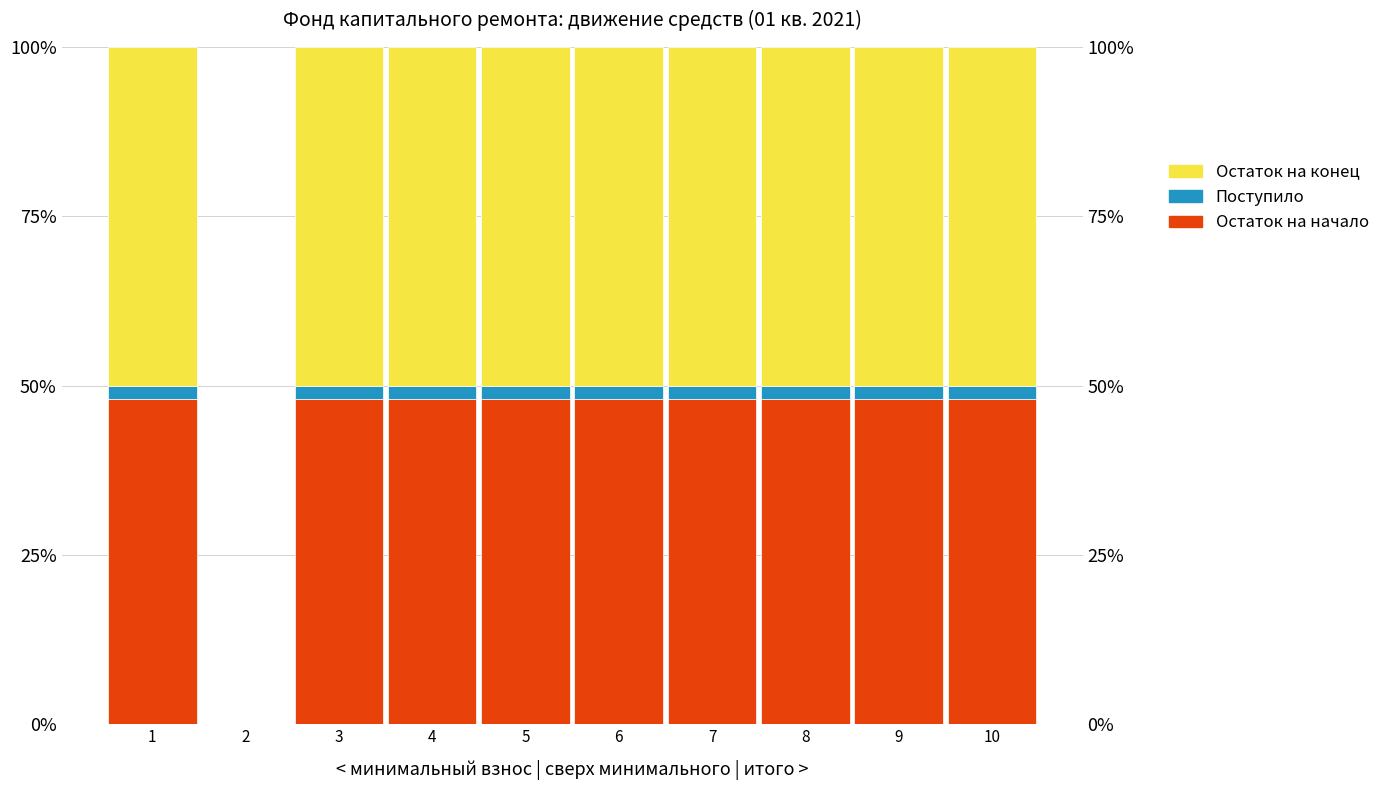

List the series in order of their peak value, lowest first.

Поступило, Остаток на начало, Остаток на конец